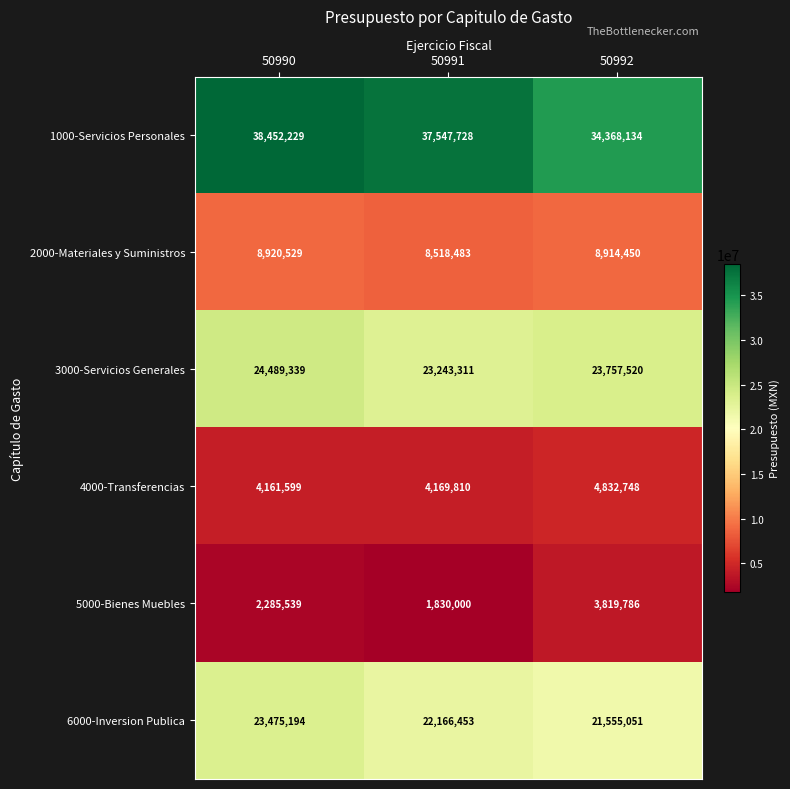

What is the difference between the maximum and second lowest values in the 6000-Inversion Publica series?

1308741